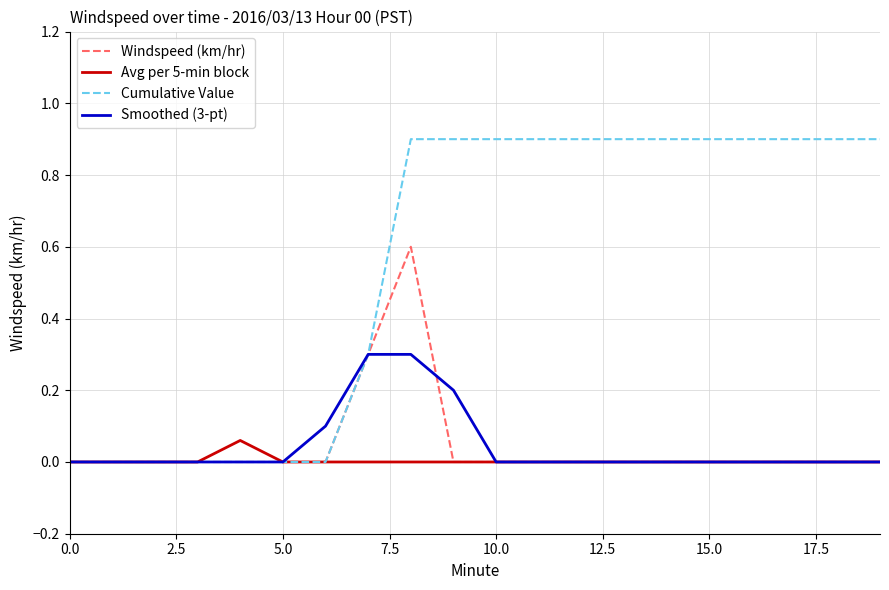

Which series has the widest spread of values?

Cumulative Value